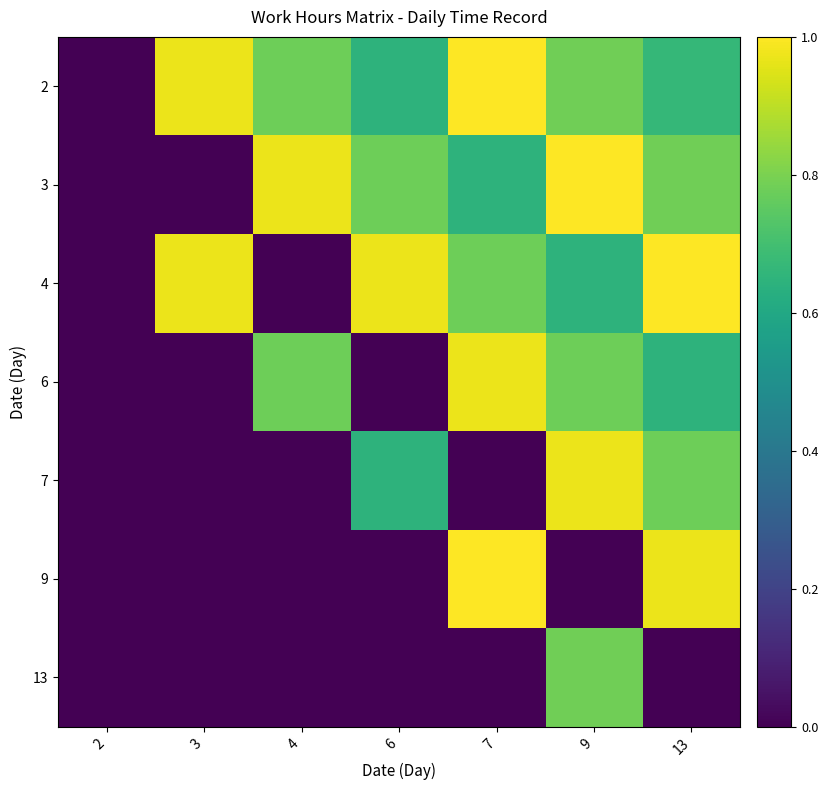

Which series has the largest total across all categories?

2